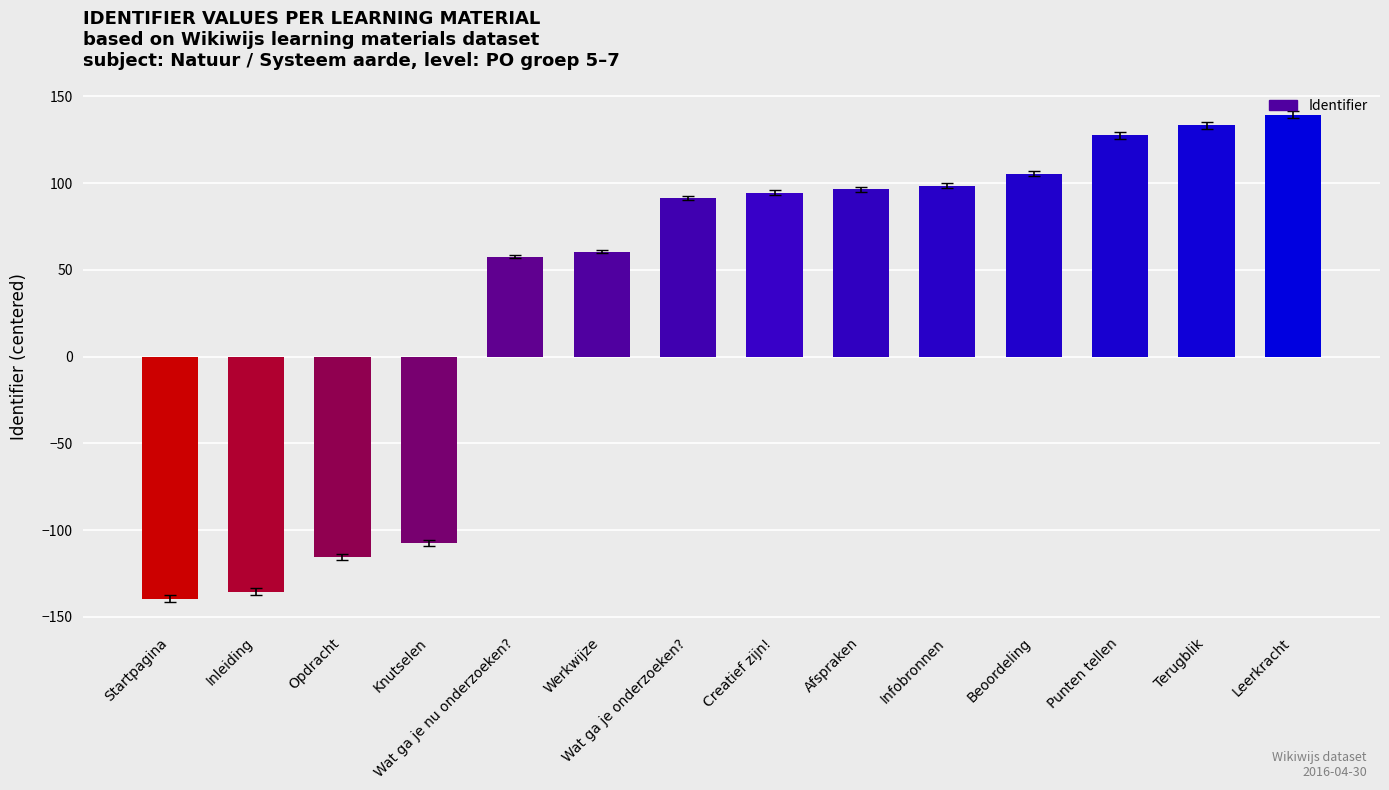

At which category does the chart reach its peak across all series?

Leerkracht